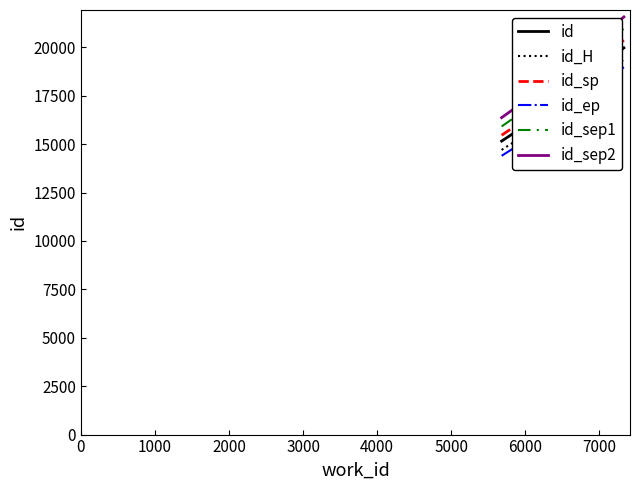

Is this an area chart (filled region under the line)?

No